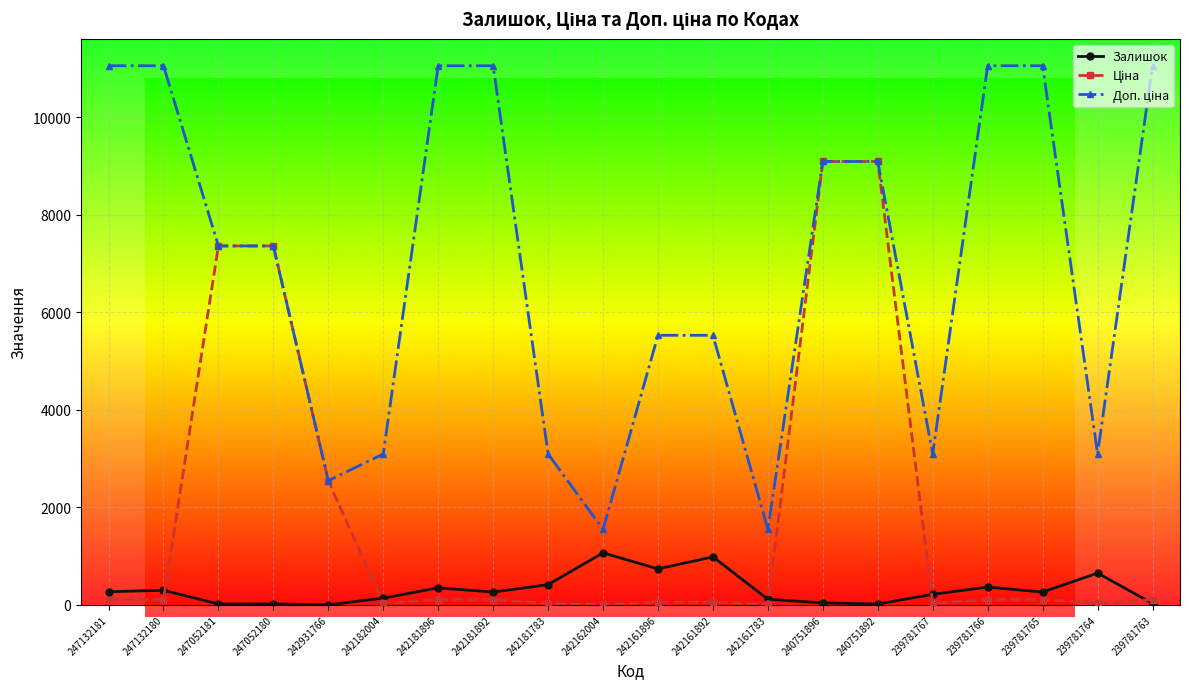

What is the maximum value for Залишок?

1067.0